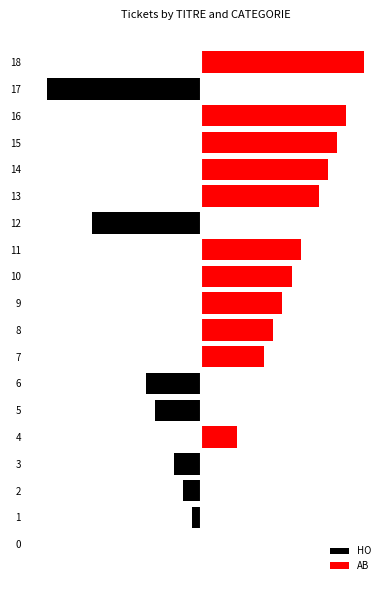

Which has a higher value, 2 or 16?

16